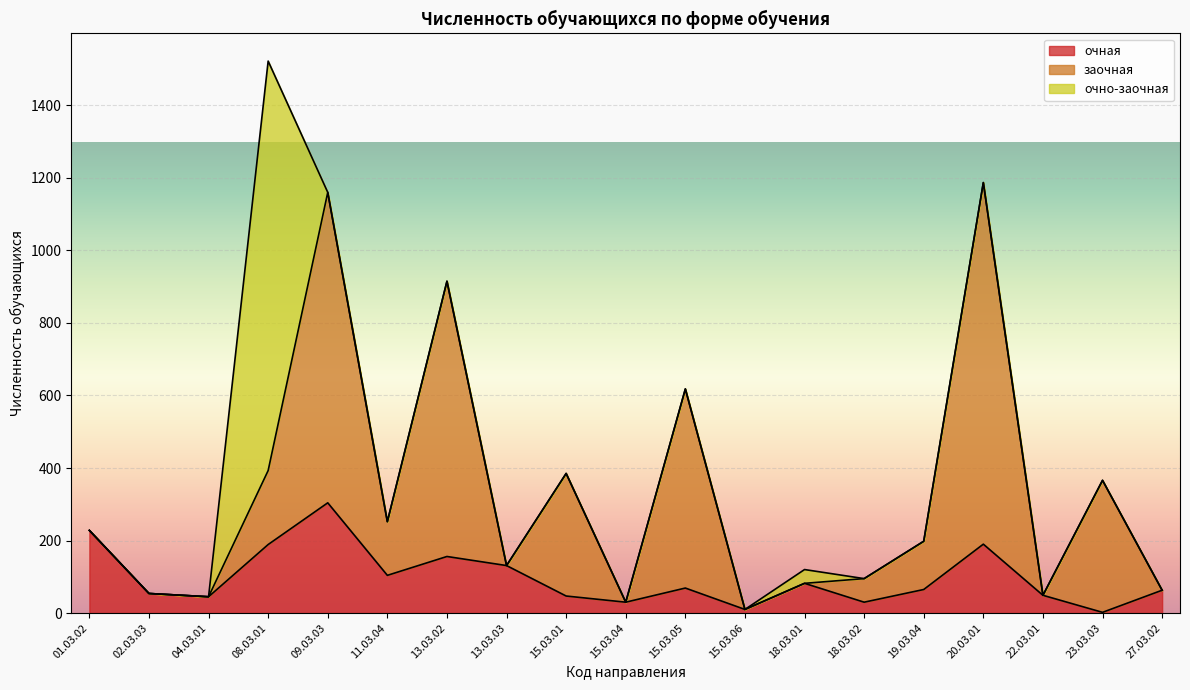

Does the chart display data point markers on the line(s)?

No